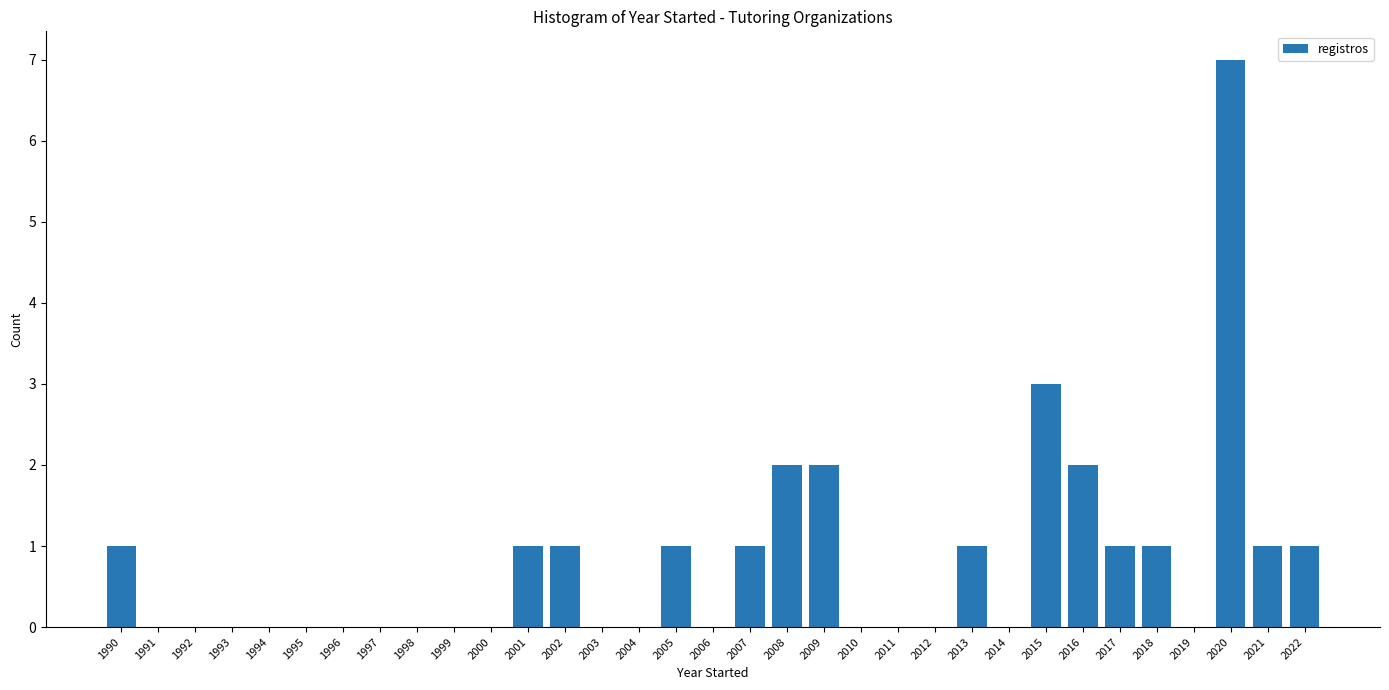

Reading left to right, transcribe this chart: for each bar, give the range it covers on the x-axis and its height. The values are not printed on the chart, so give them approximately, as read against the axis.

1989.5 to 1990.5: 1
1990.5 to 1991.5: 0
1991.5 to 1992.5: 0
1992.5 to 1993.5: 0
1993.5 to 1994.5: 0
1994.5 to 1995.5: 0
1995.5 to 1996.5: 0
1996.5 to 1997.5: 0
1997.5 to 1998.5: 0
1998.5 to 1999.5: 0
1999.5 to 2000.5: 0
2000.5 to 2001.5: 1
2001.5 to 2002.5: 1
2002.5 to 2003.5: 0
2003.5 to 2004.5: 0
2004.5 to 2005.5: 1
2005.5 to 2006.5: 0
2006.5 to 2007.5: 1
2007.5 to 2008.5: 2
2008.5 to 2009.5: 2
2009.5 to 2010.5: 0
2010.5 to 2011.5: 0
2011.5 to 2012.5: 0
2012.5 to 2013.5: 1
2013.5 to 2014.5: 0
2014.5 to 2015.5: 3
2015.5 to 2016.5: 2
2016.5 to 2017.5: 1
2017.5 to 2018.5: 1
2018.5 to 2019.5: 0
2019.5 to 2020.5: 7
2020.5 to 2021.5: 1
2021.5 to 2022.5: 1